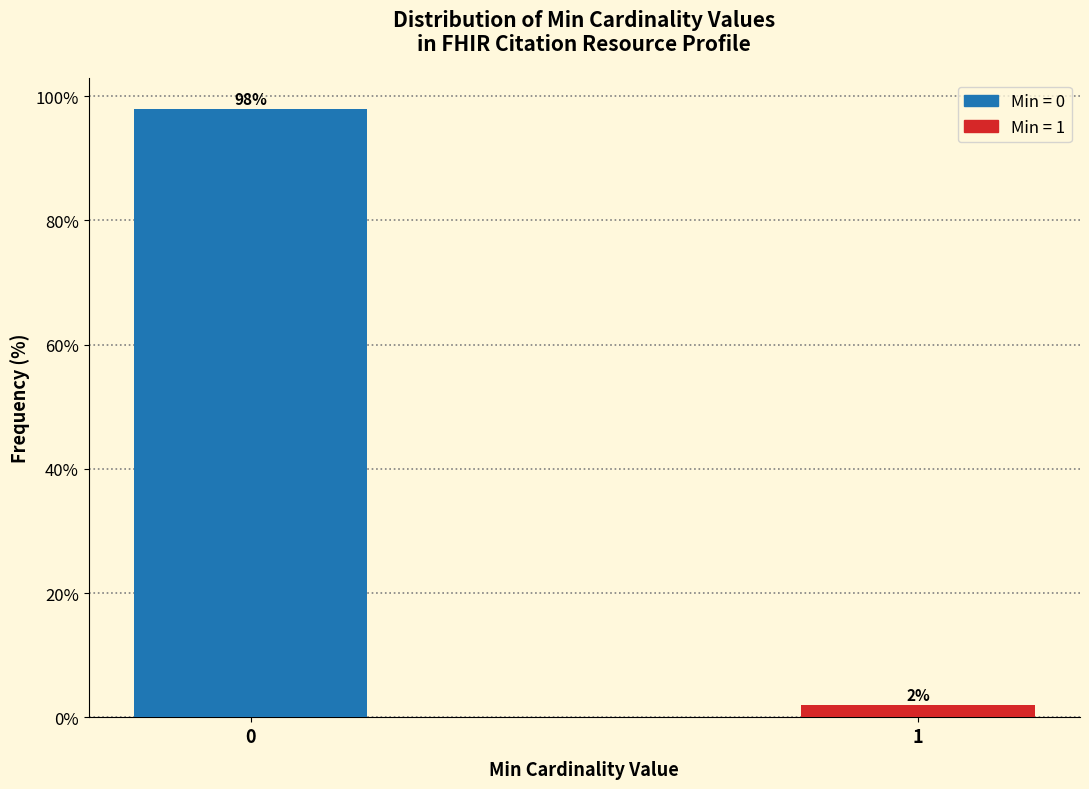

Reading left to right, transcribe all the data shown in this chart.

98	2